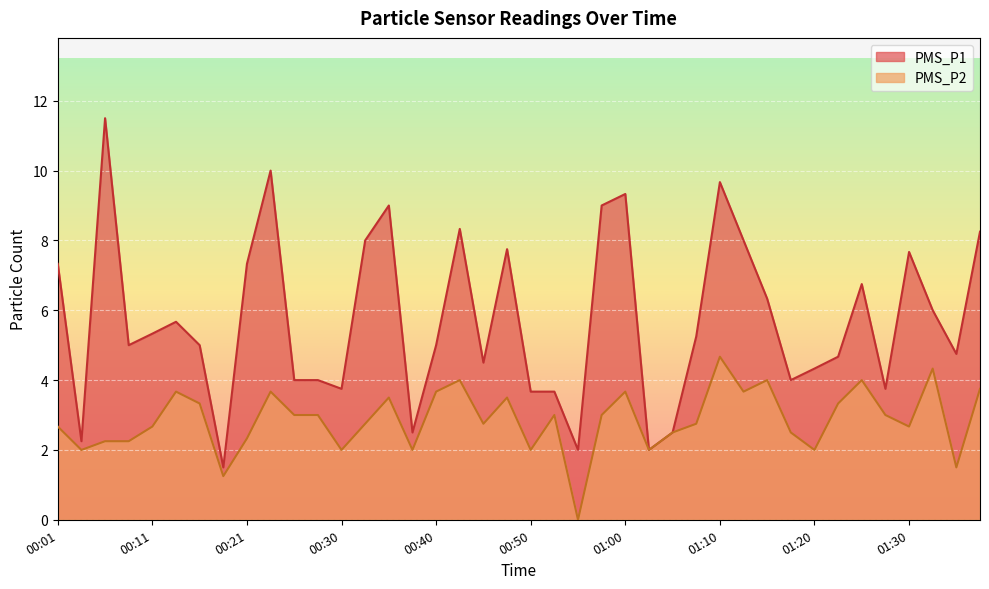

Which series changed the most between 00:06 and 00:23?

PMS_P1